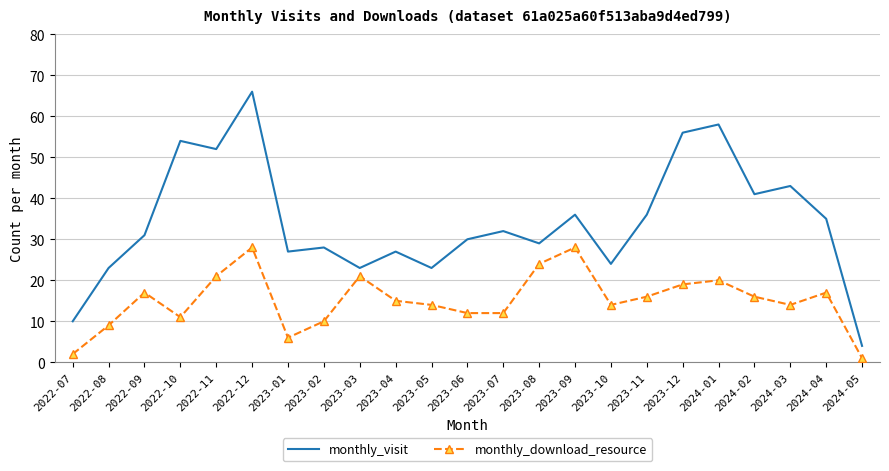

What is the average value of the monthly_visit series?

34